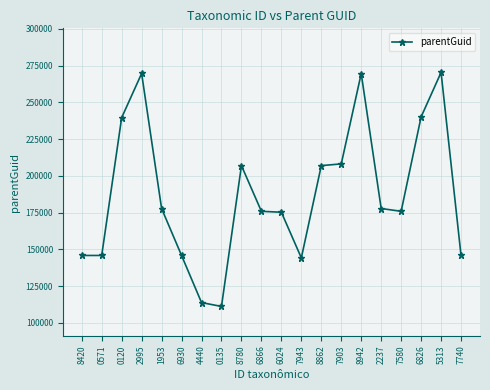

Between 4440 and 7943, which is larger?

7943